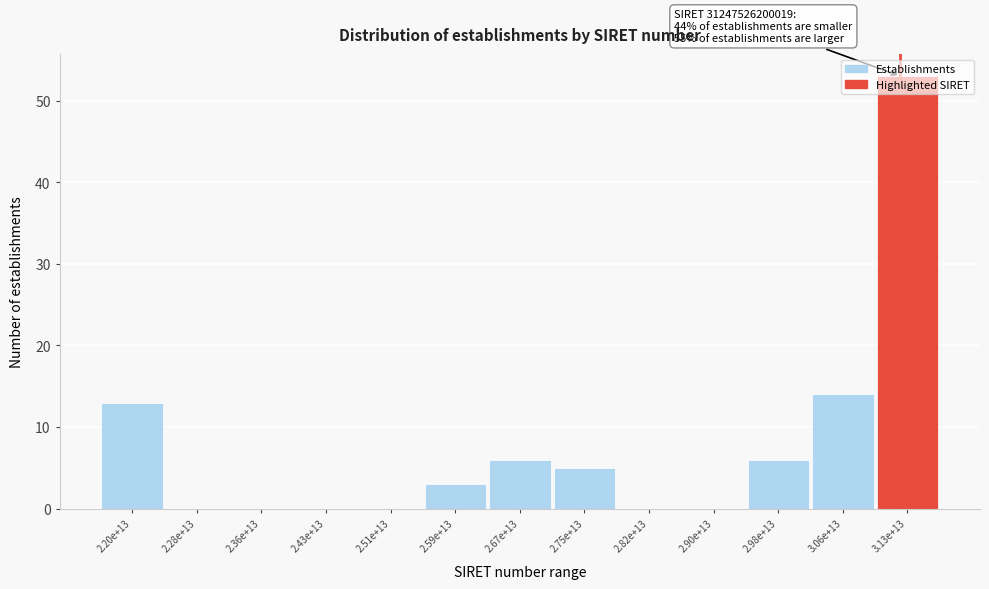

What is the maximum value shown in the chart?

53